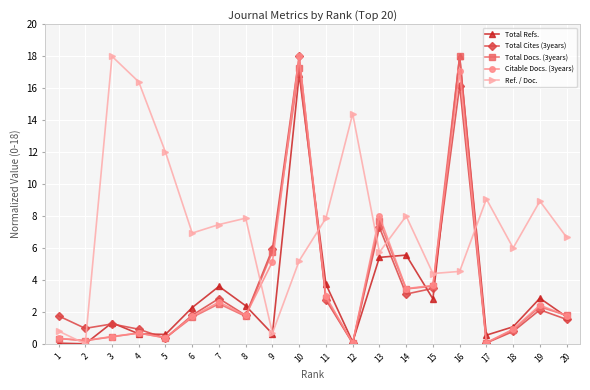

At which category is the sum across all series the highest?

10